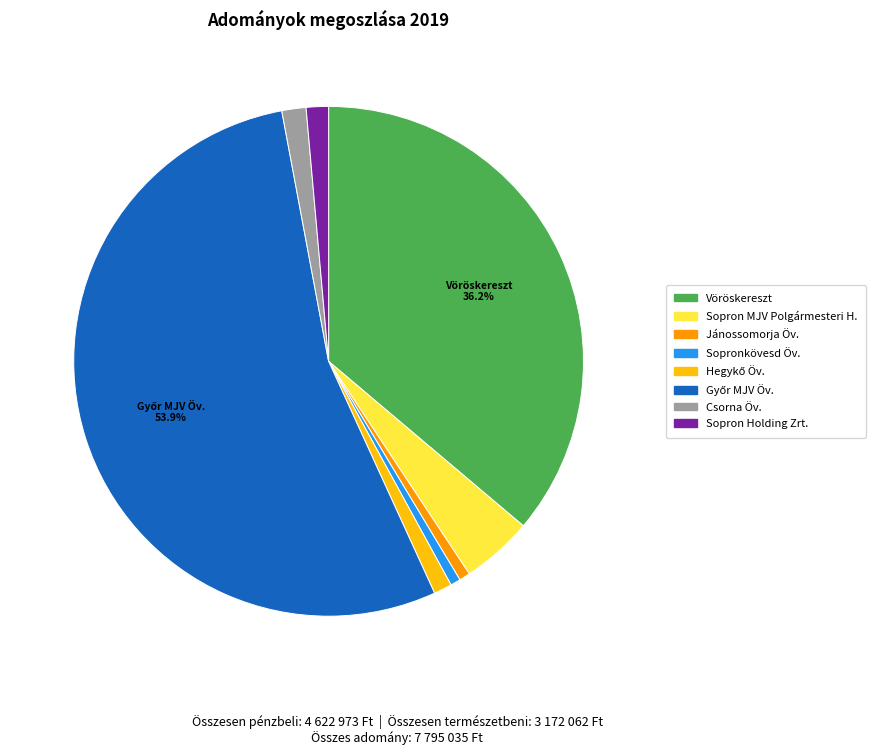

Is there any slice that represents more than half of the pie?

Yes